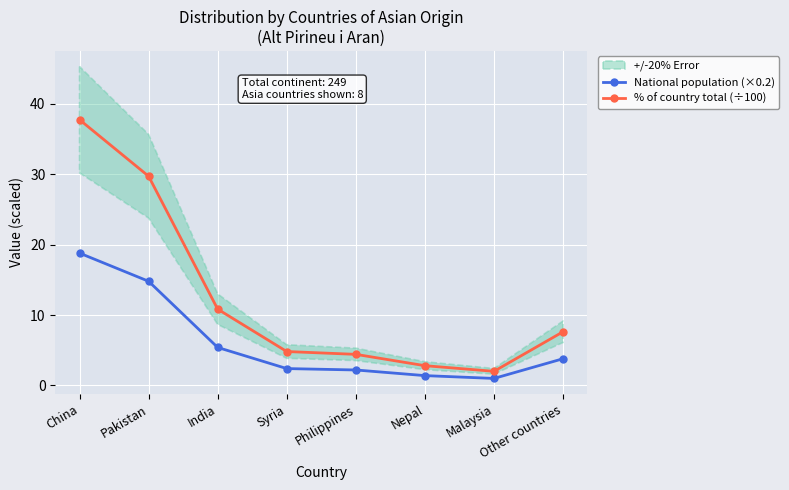

What is the total value across all series at China?

56.5